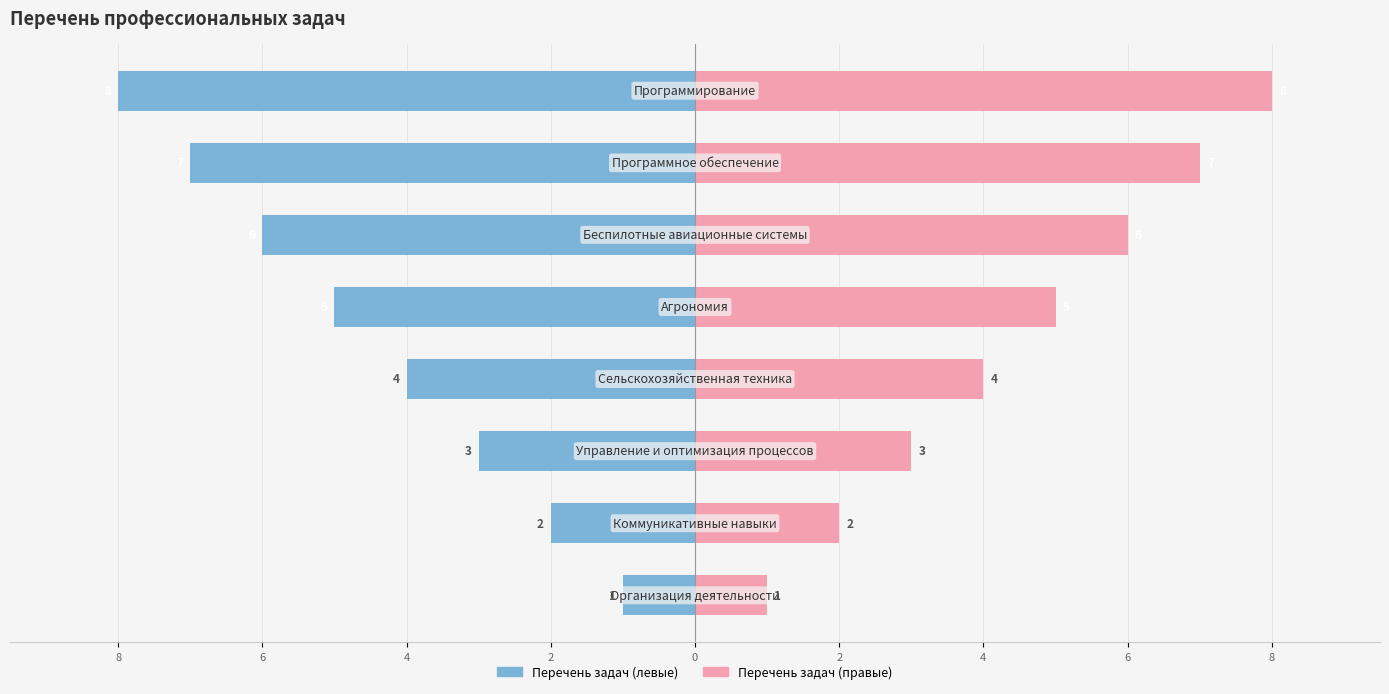

How many Перечень профессиональных задач (левые) values are between -6 and -2?

5